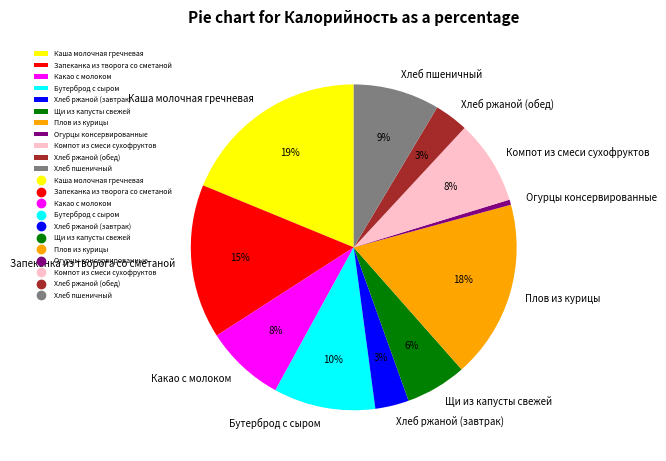

To the nearest percent, what is the average slice percentage?

9%